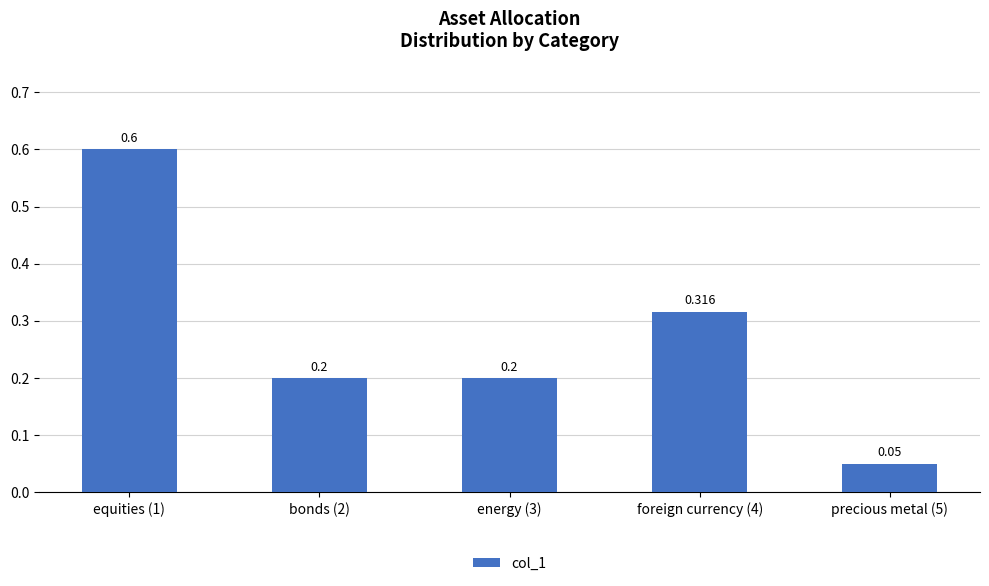

Does the chart contain any negative values?

No